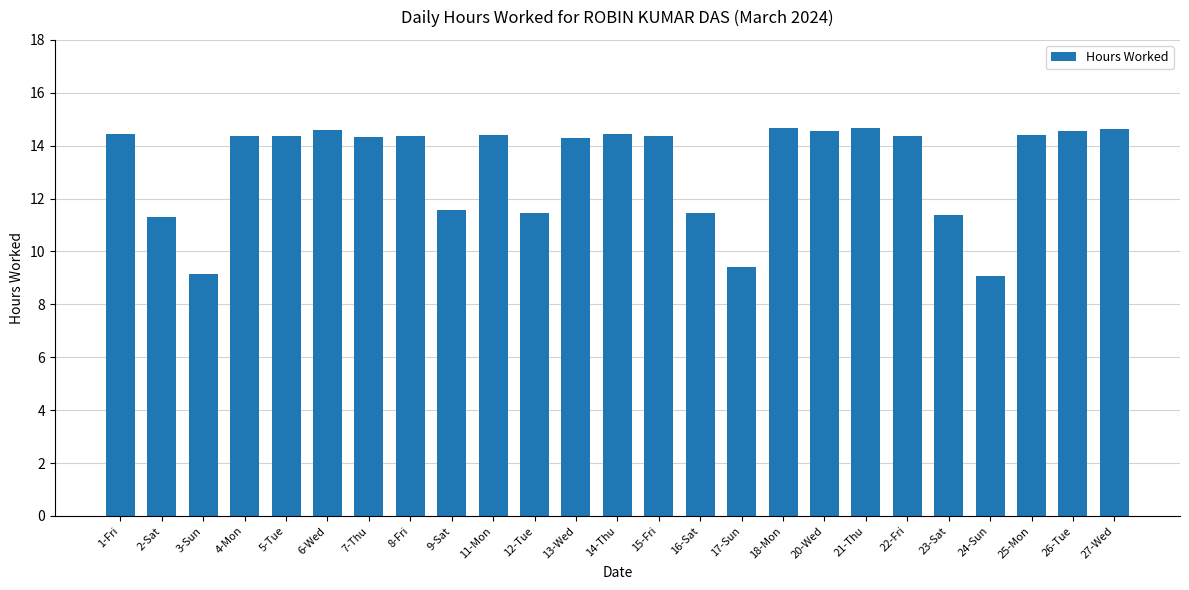

What is the greatest value displayed?

14.7